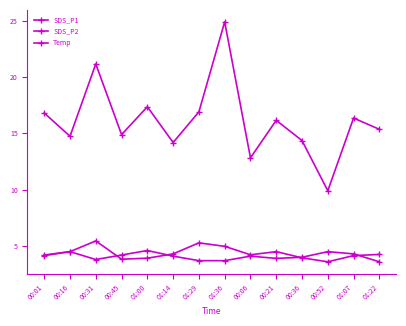

True or false: SDS_P1 and Temp cross at least once.

False